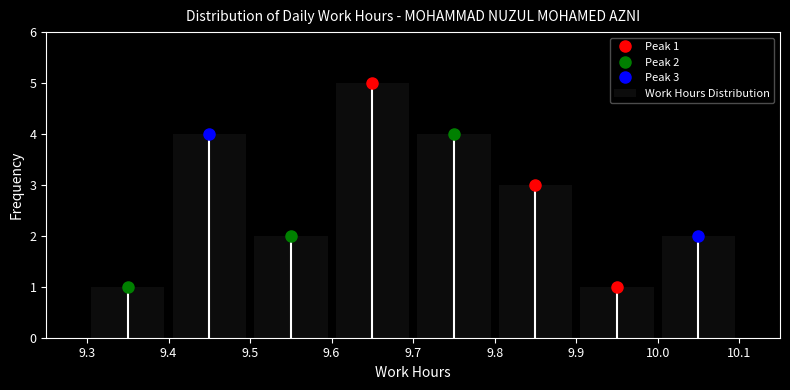

Over which range of the x-axis is the bar tallest?

9.6 to 9.7